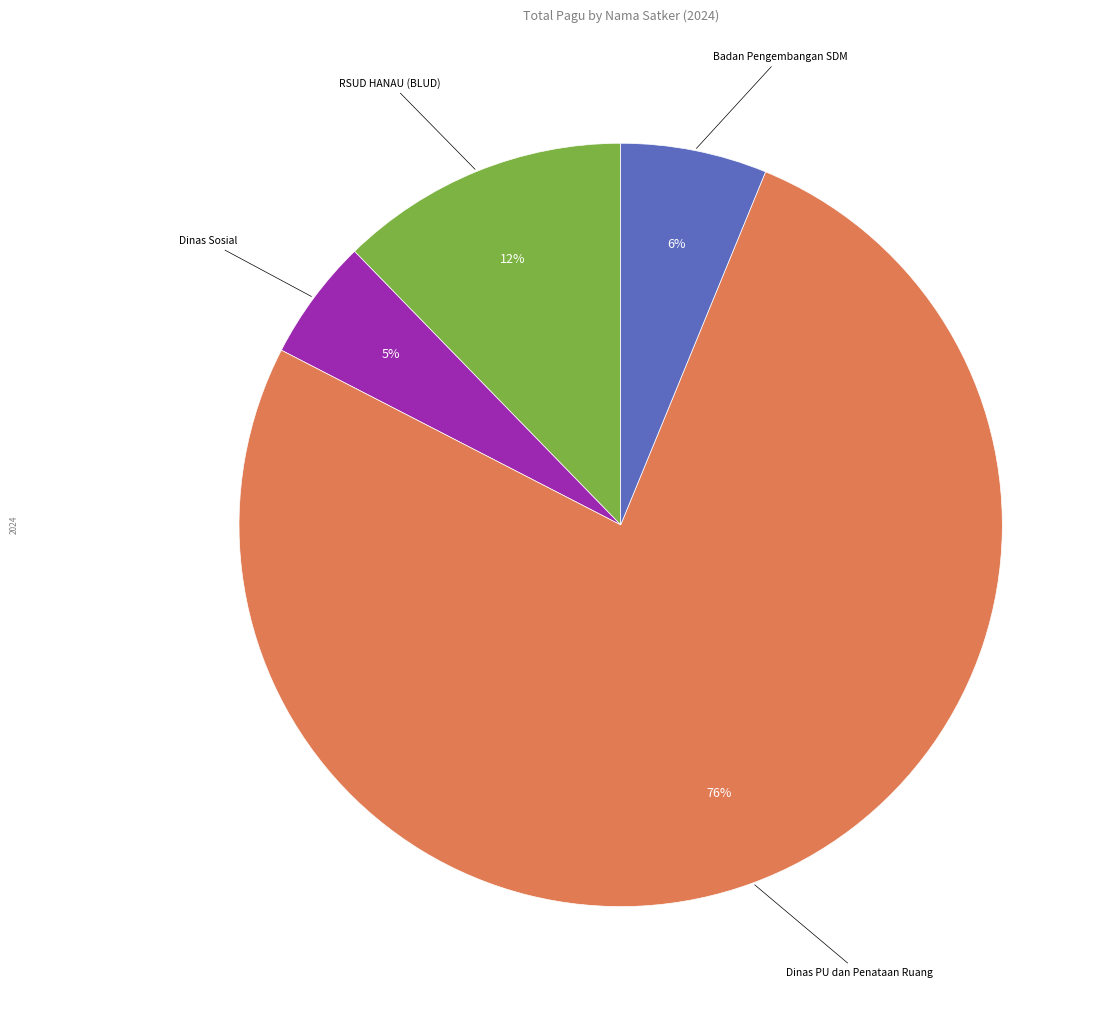

Is there any slice that represents more than half of the pie?

Yes